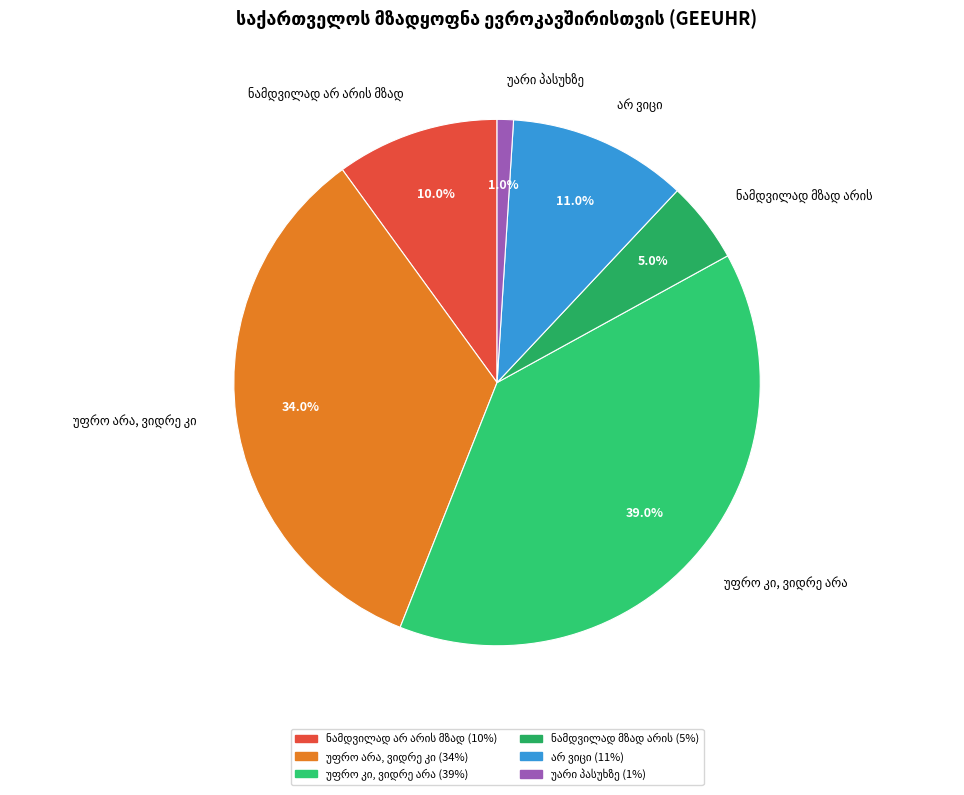

Is there a majority slice in this chart?

No